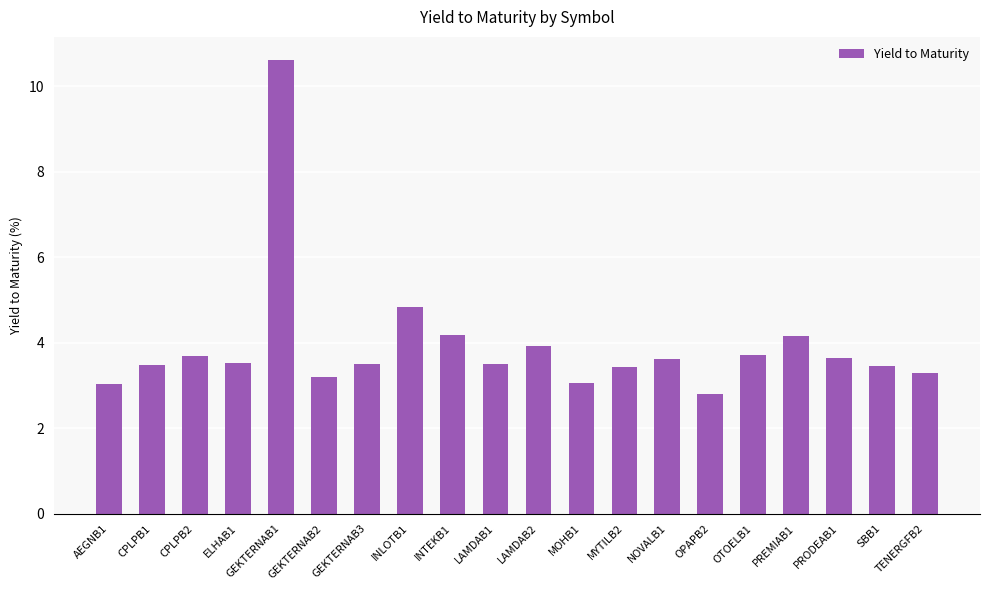

What is the sum of the values at GEKTERNAB3 and GEKTERNAB1?

14.1